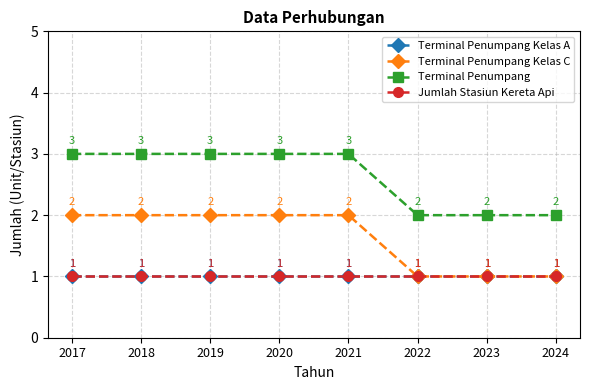

Reading right to left, list all the values displayed in this chart.

Terminal Penumpang Kelas A: 1	1	1	1	1	1	1	1
Terminal Penumpang Kelas C: 1	1	1	2	2	2	2	2
Terminal Penumpang: 2	2	2	3	3	3	3	3
Jumlah Stasiun Kereta Api: 1	1	1	1	1	1	1	1